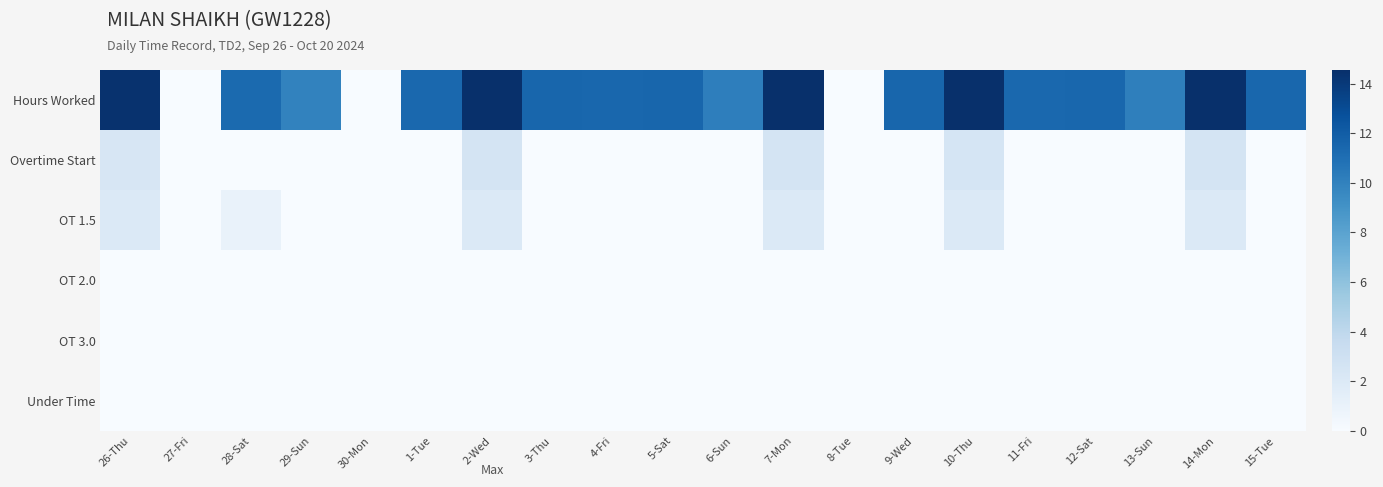

Which series has the widest spread of values?

Hours Worked